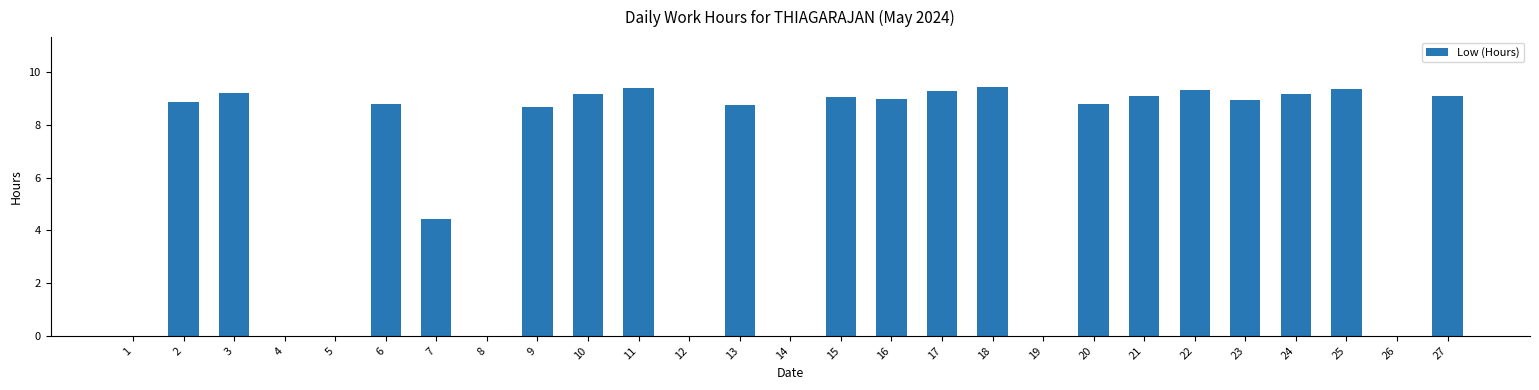

The chart shows a value of 5.2 at 9. True or false?

False